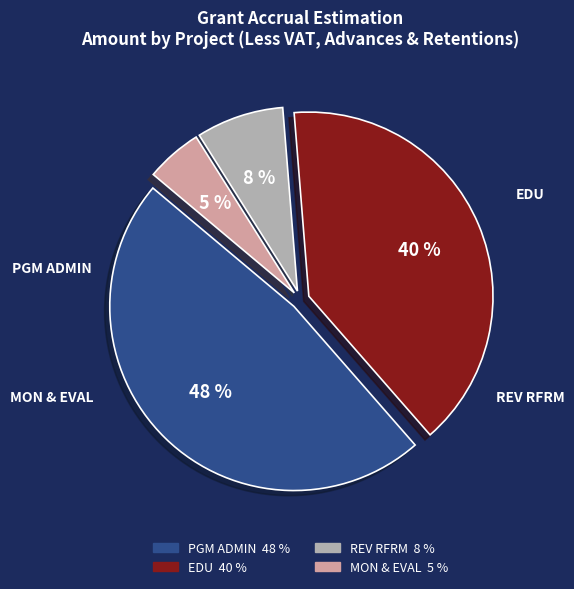

How many segments does this pie chart have?

4